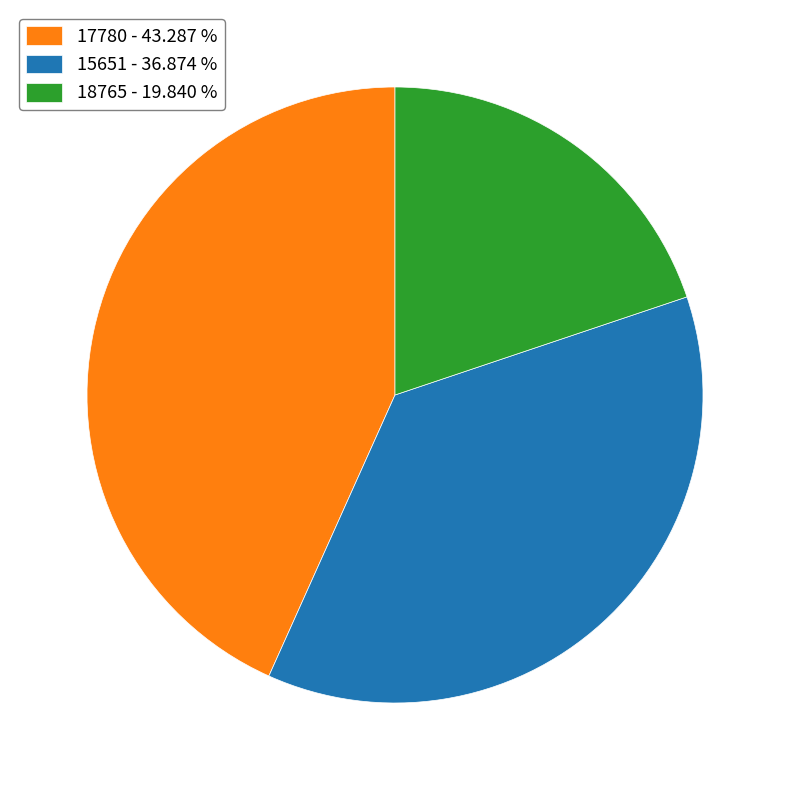

Do 15651 - 36.874 % and 17780 - 43.287 % together represent more than half of the pie?

Yes